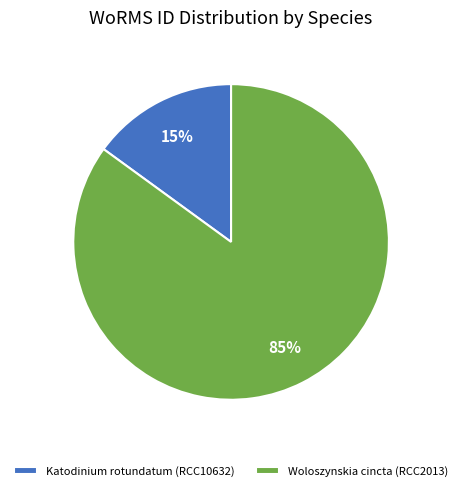

How many segments does this pie chart have?

2